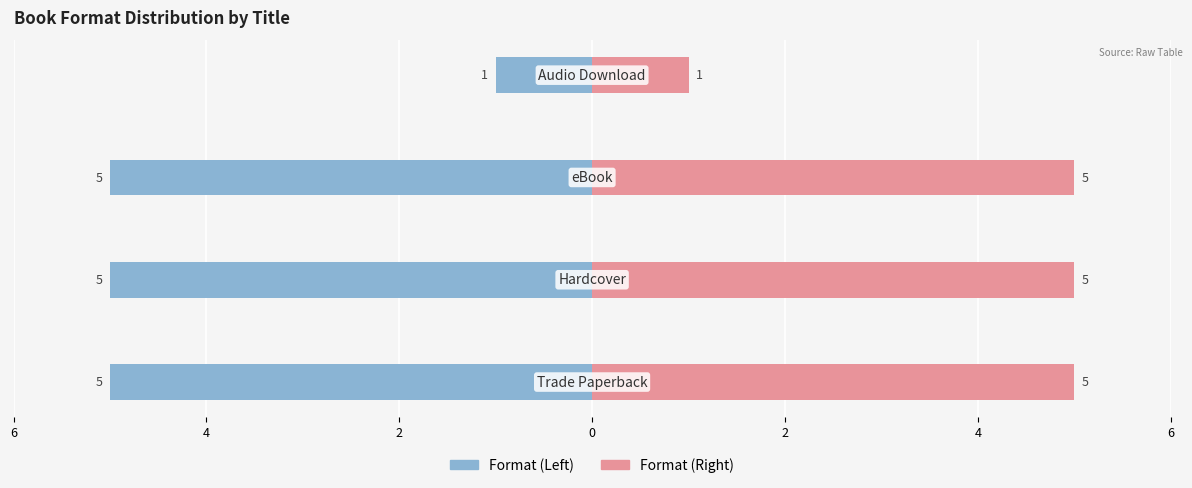

What is the difference between the maximum and minimum values in the Key Count (Right) series?

4